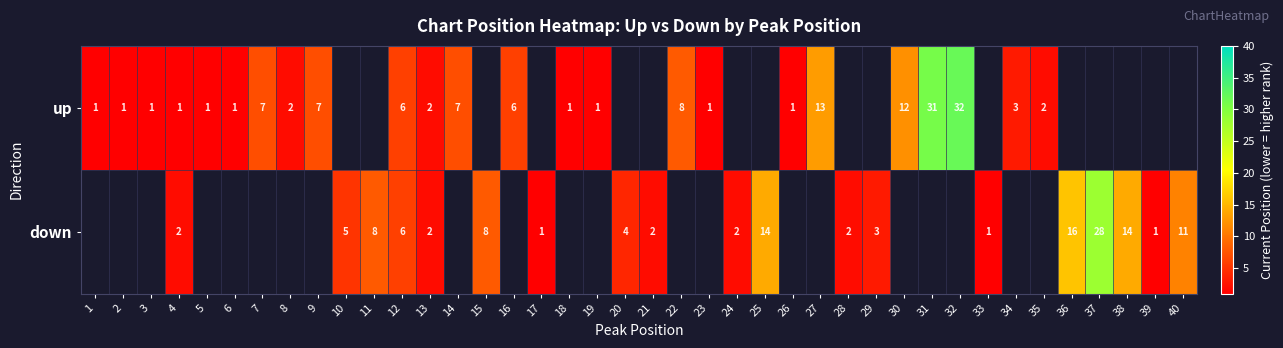

Rank the series by their maximum value, from highest to lowest.

row_0, row_1